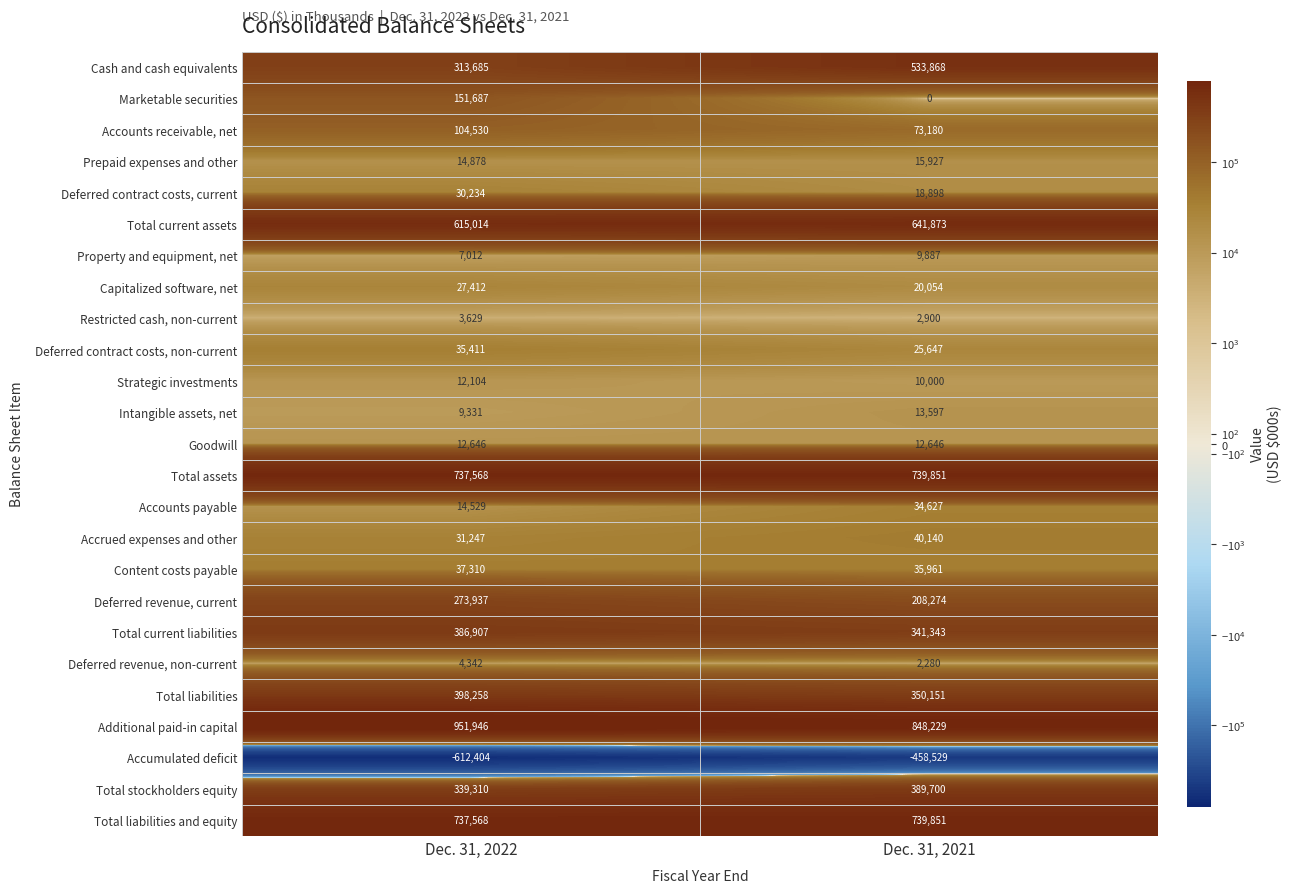

What is the difference between the maximum and minimum values in the Accumulated deficit series?

153875